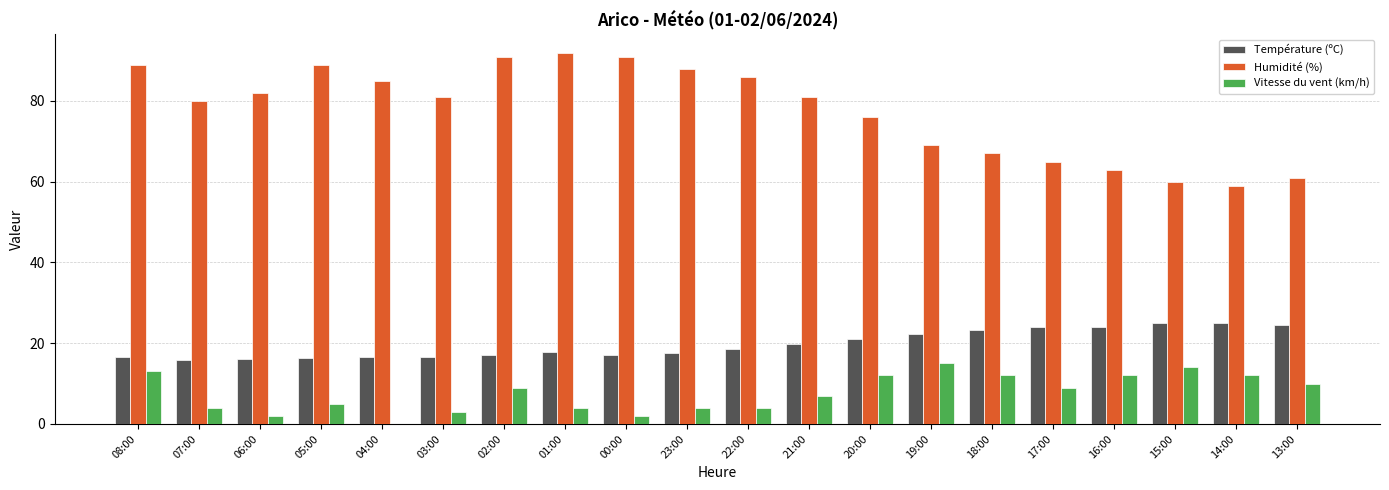

Is the value of Vitesse du vent (km/h) at 13:00 greater than the value of Température (ºC) at 16:00?

No